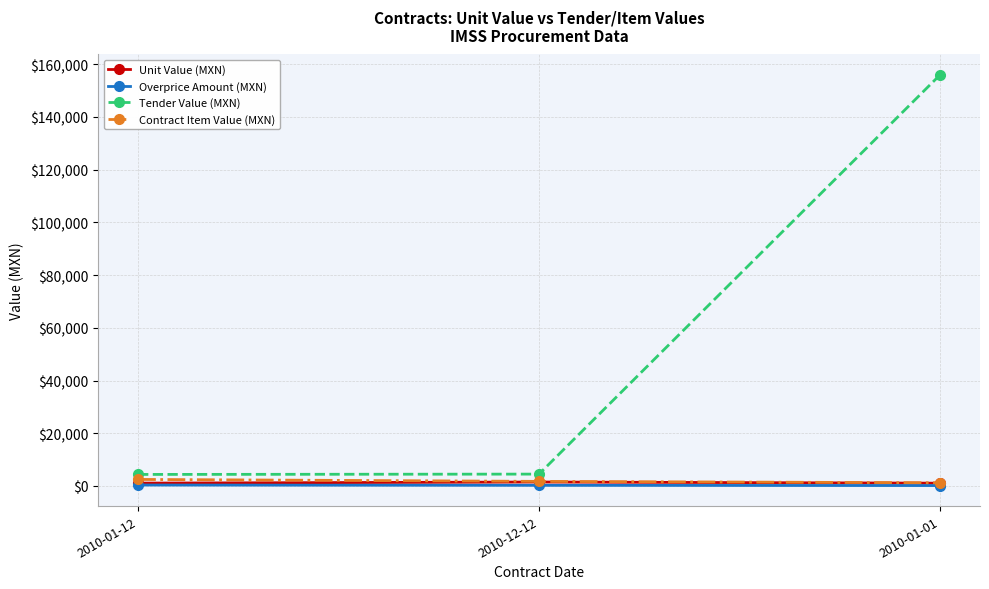

What is the label of the 1st point from the right?

2010-01-01